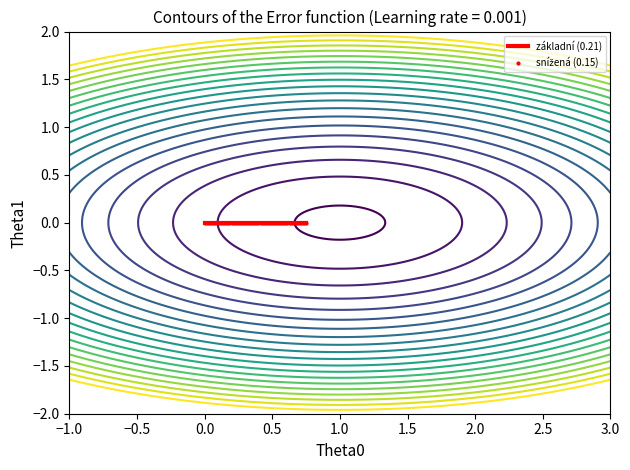

True or false: základní has a value of -0.1 at Základ daně.

False